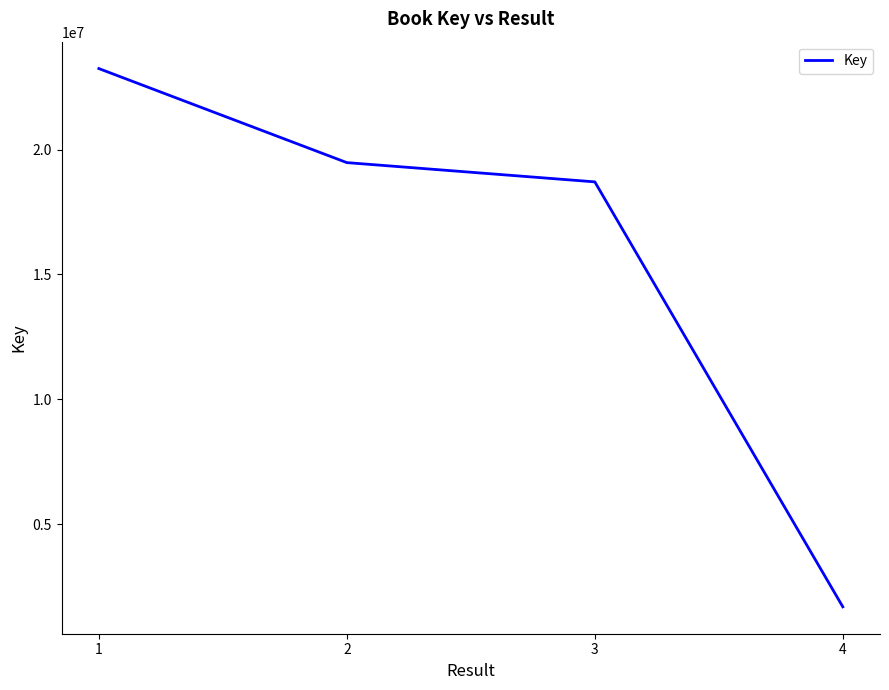

What is the sum of all values?

63111602